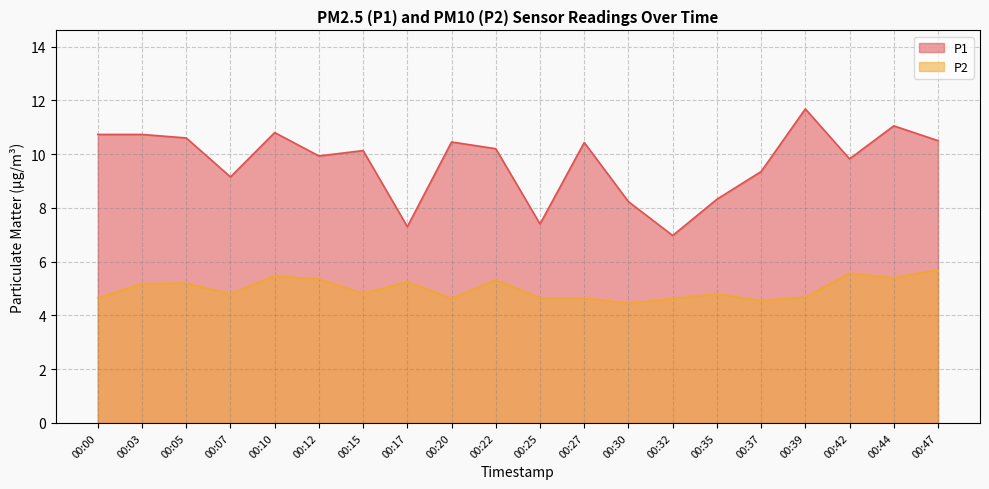

How many categories are shown in the chart?

20